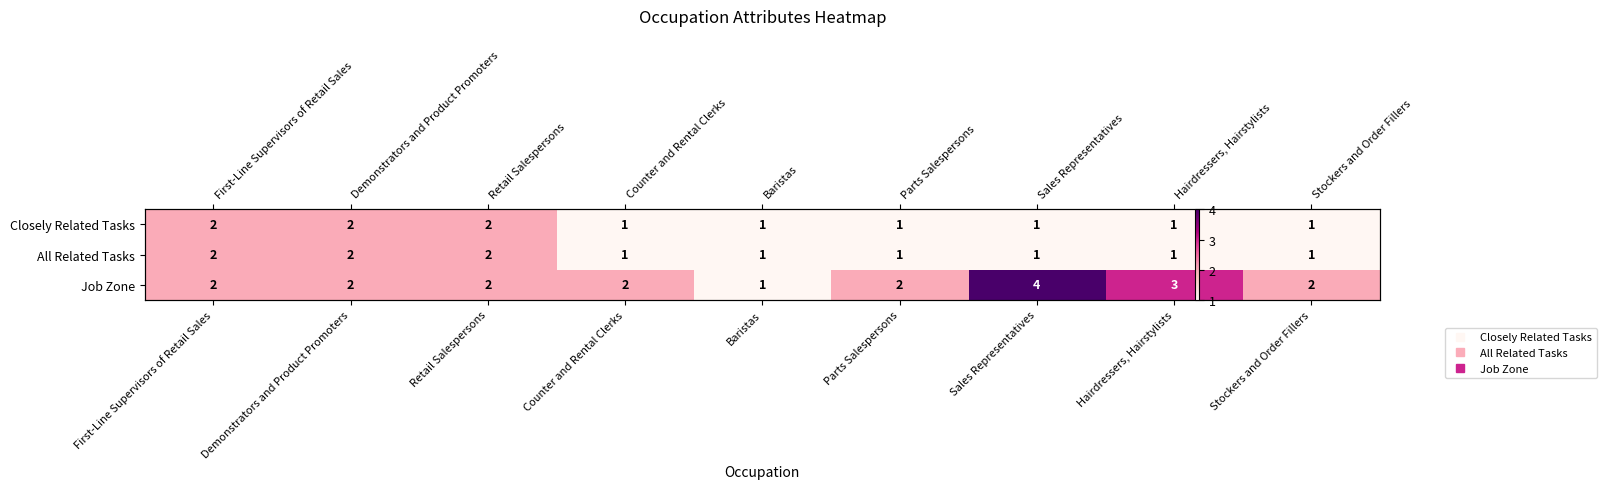

What is the smallest value displayed?

1